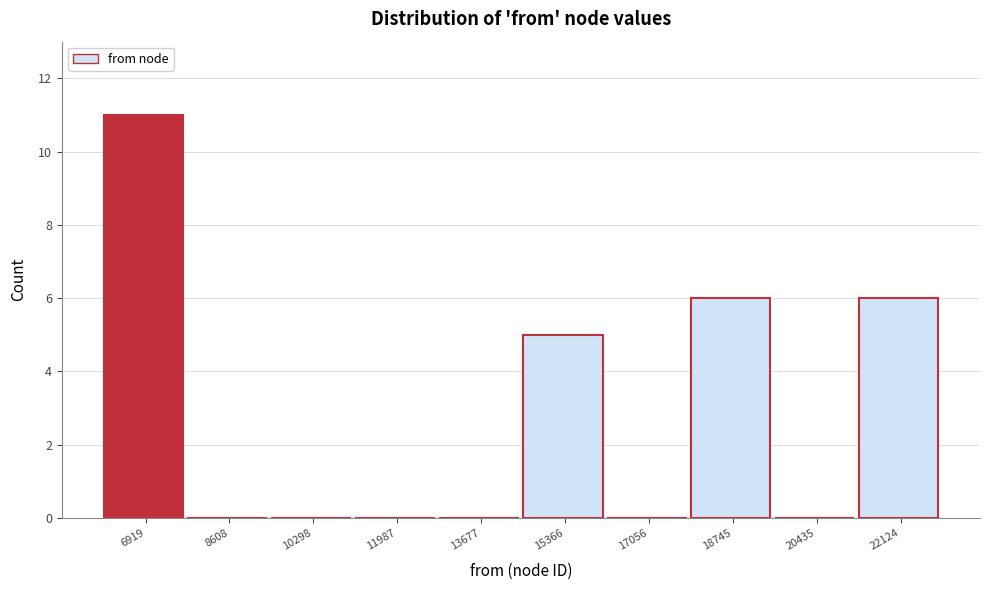

Reading left to right, what are all the values shown in this chart?

6919=11	8608=0	10298=0	11987=0	13677=0	15366=5	17056=0	18745=6	20435=0	22124=6